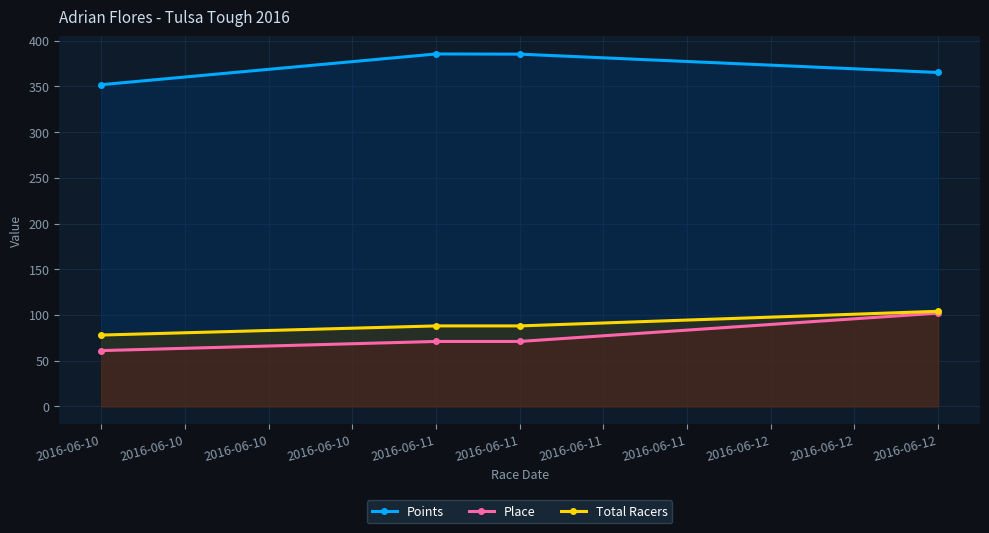

The value of Place at 2016-06-12 is 102.0. True or false?

True